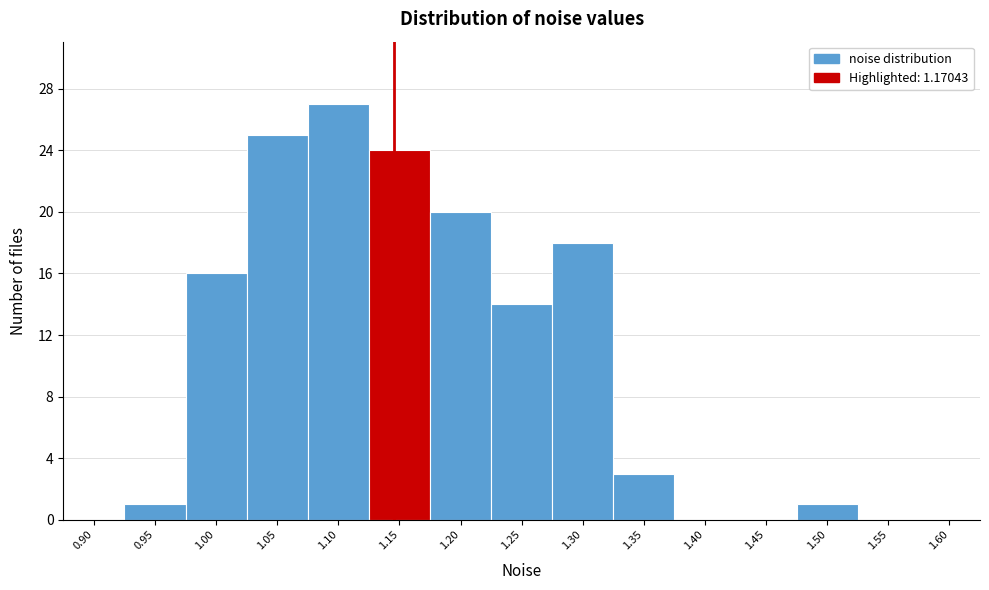

Reading right to left, what are all the values shown in this chart?

1.60=0	1.55=0	1.50=1	1.45=0	1.40=0	1.35=3	1.30=18	1.25=14	1.20=20	1.15=24	1.10=27	1.05=25	1.00=16	0.95=1	0.90=0